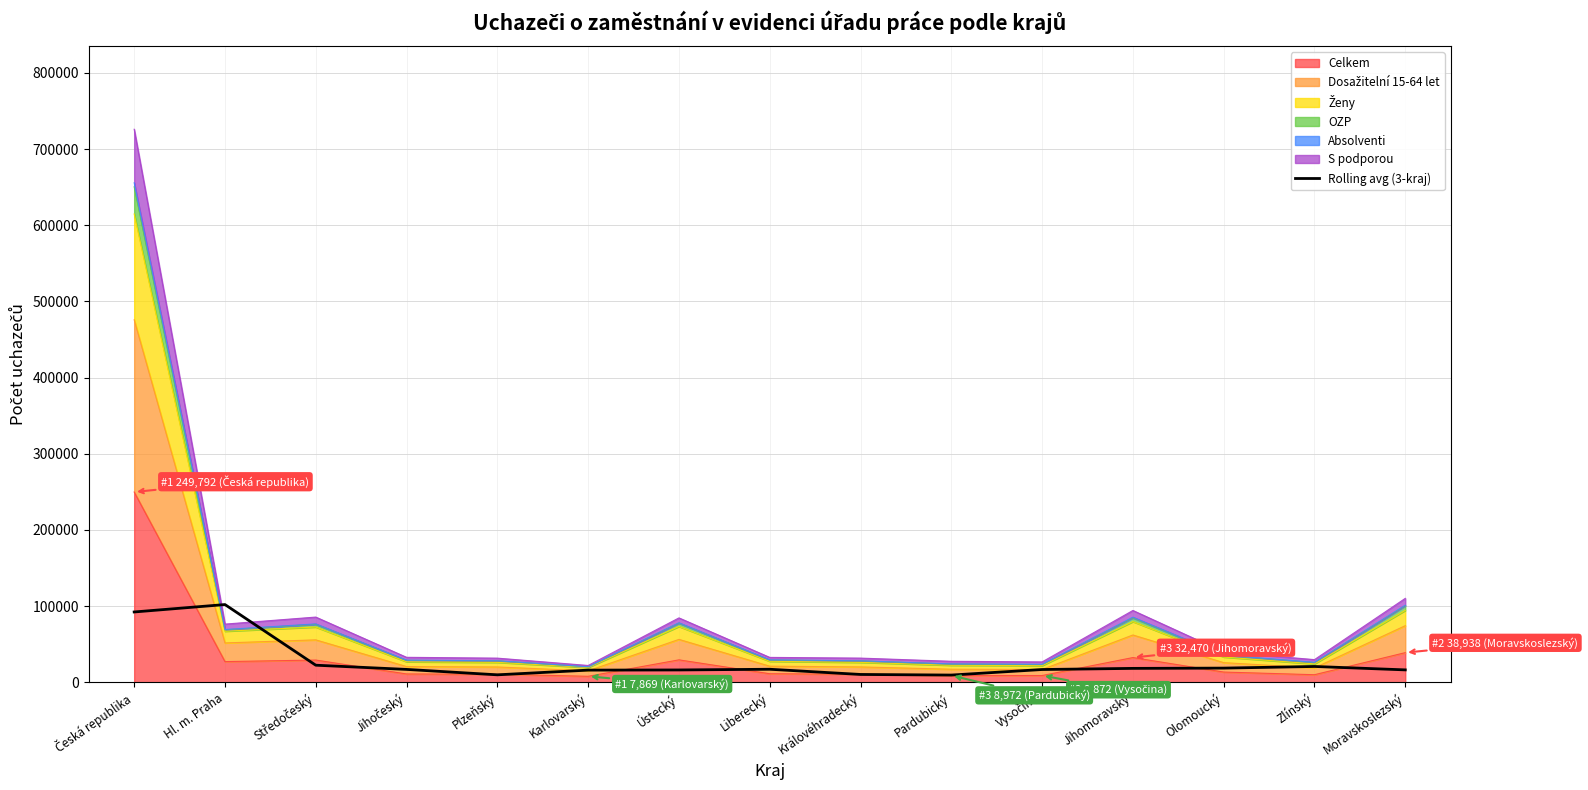

The value at Plzeňský is 4056.0. True or false?

False